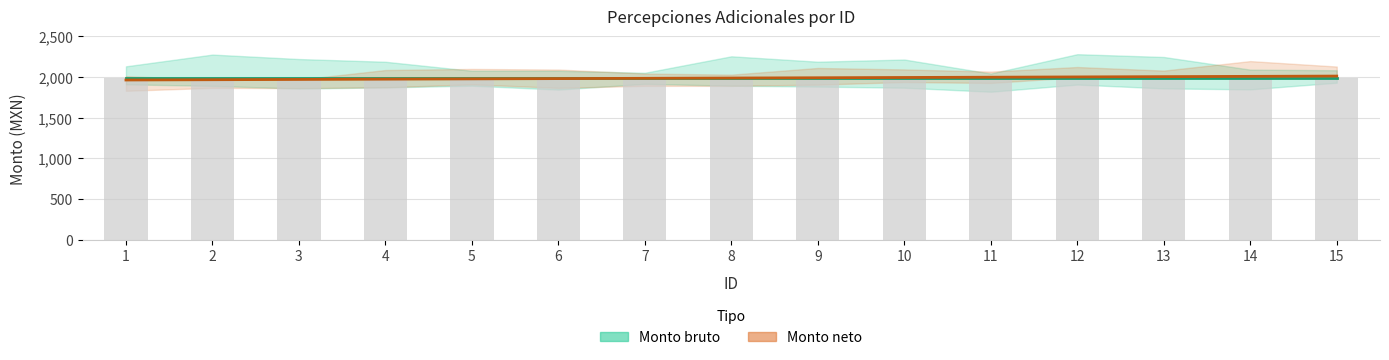

Is the value of Monto bruto at 8 greater than the value of Monto neto at 5?

Yes